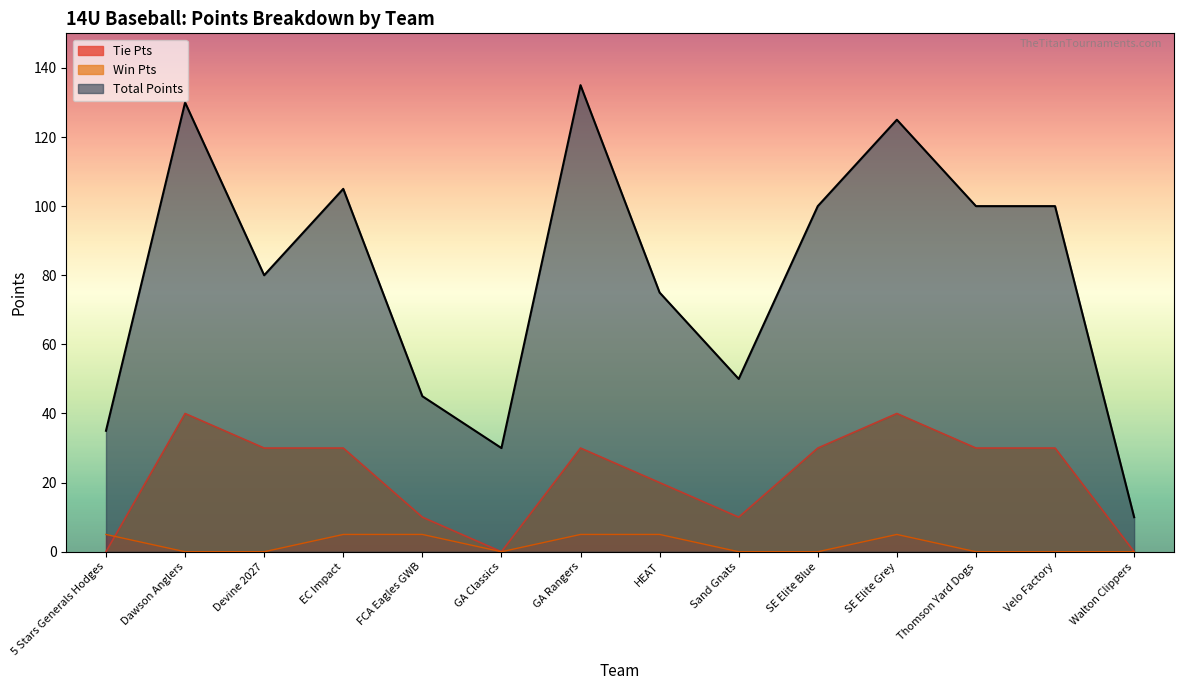

List the series in order of their overall mean, highest first.

Total Points, Win Pts, Tie Pts